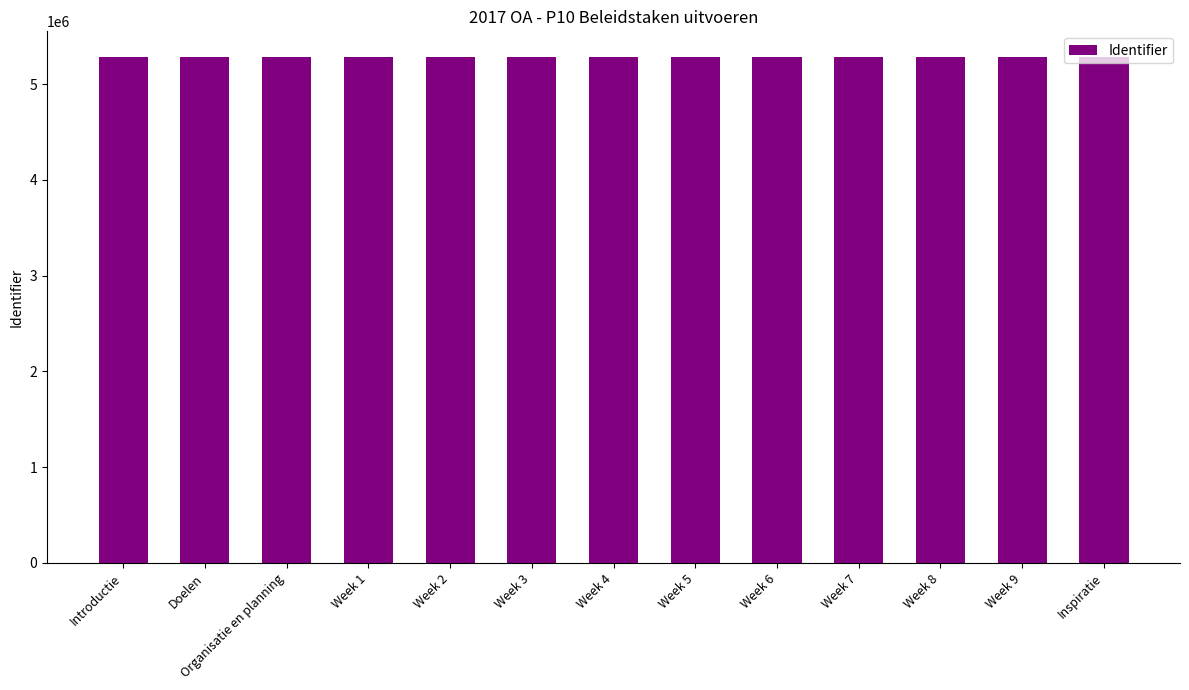

What is the sum of all values?

68724254